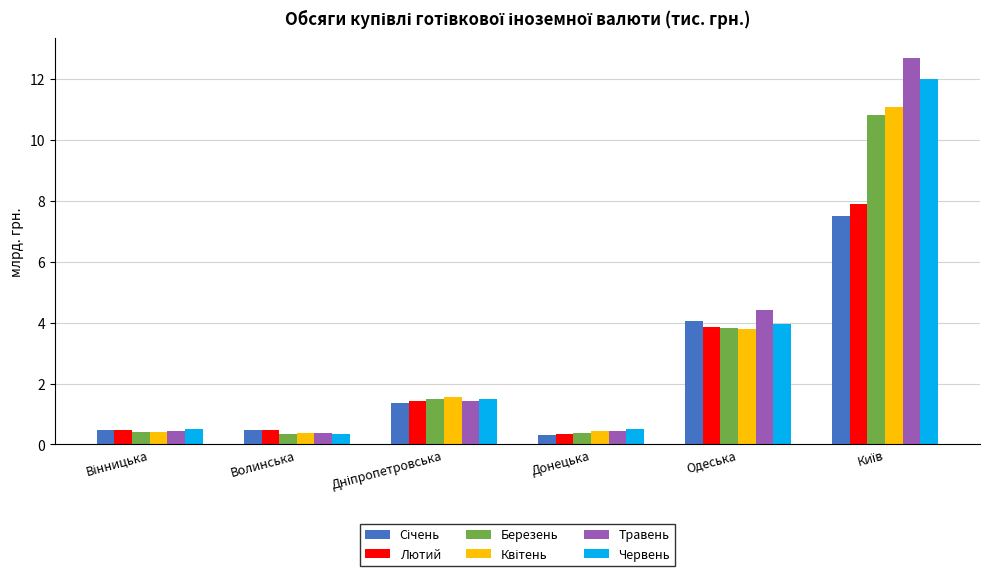

What is the difference between the maximum and minimum values in the Березень series?

10.5